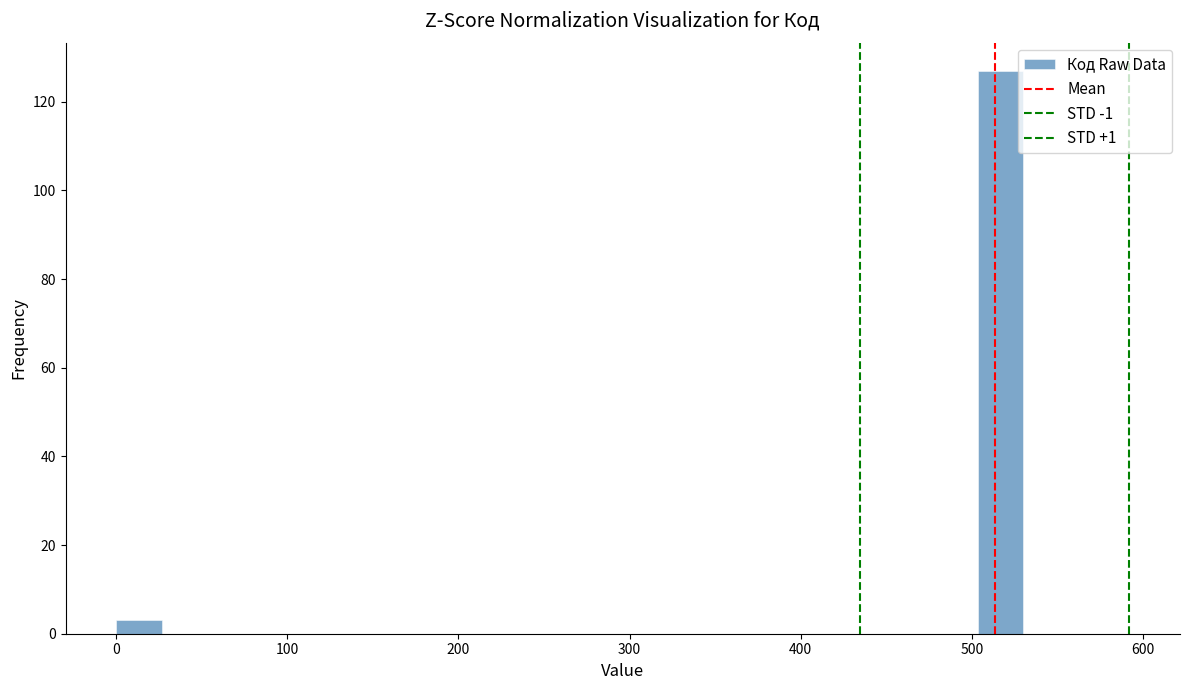

Read against the x-axis, roughly where is the centre of the tallest bar?

520